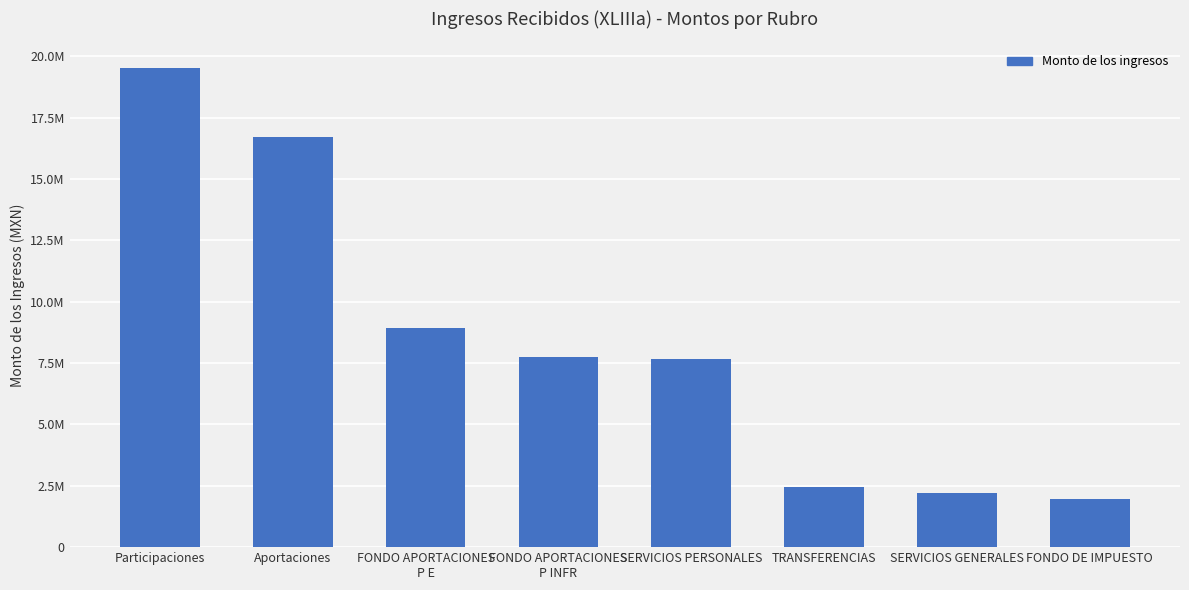

What is the label of the 5th bar from the right?

FONDO APORTACIONES
P INFR